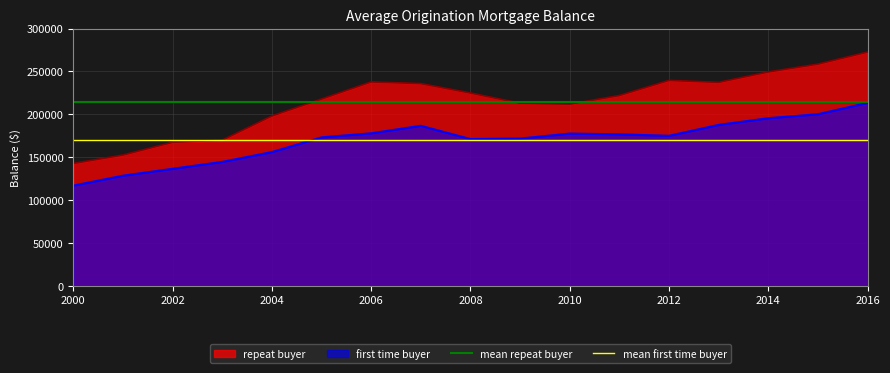

True or false: repeat buyer and first time buyer cross at least once.

False